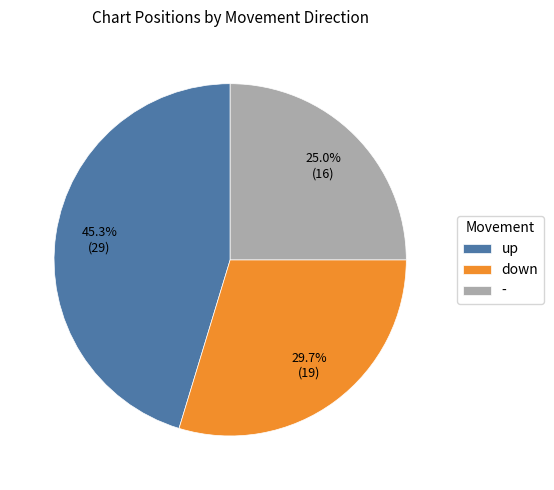

To the nearest percent, what portion does - represent?

25%